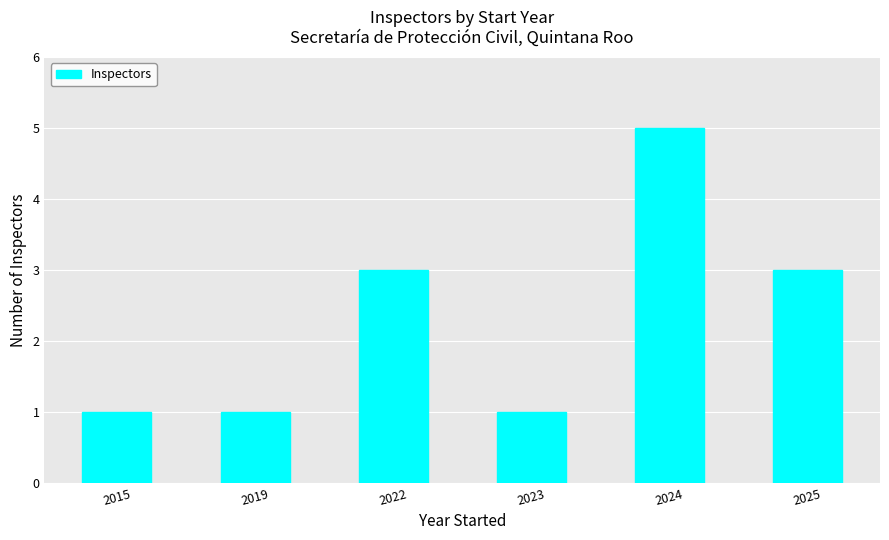

Are the bars grouped side by side (vs. stacked)?

No